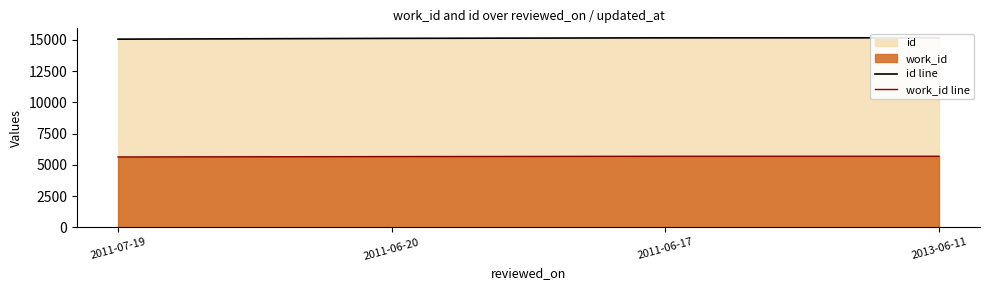

Where does the id line series first go above 15157?

2013-06-11